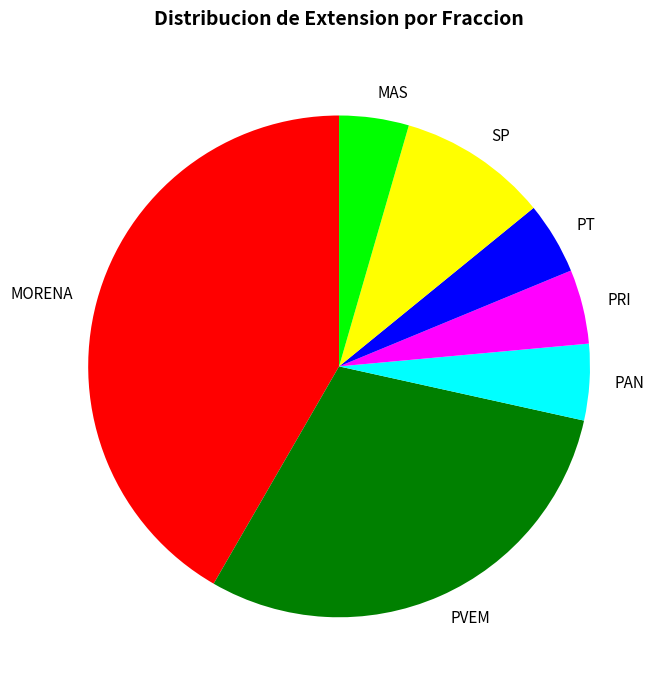

True or false: PRI accounts for 5% of the total.

True